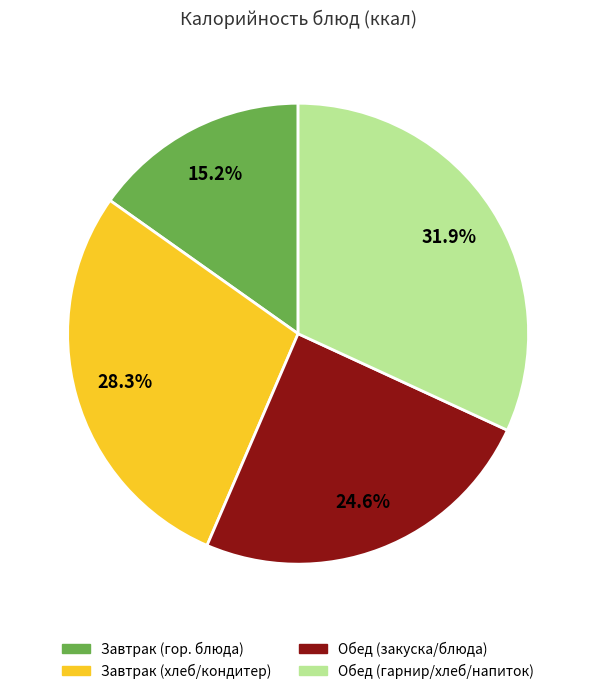

Is there any slice that represents more than half of the pie?

No